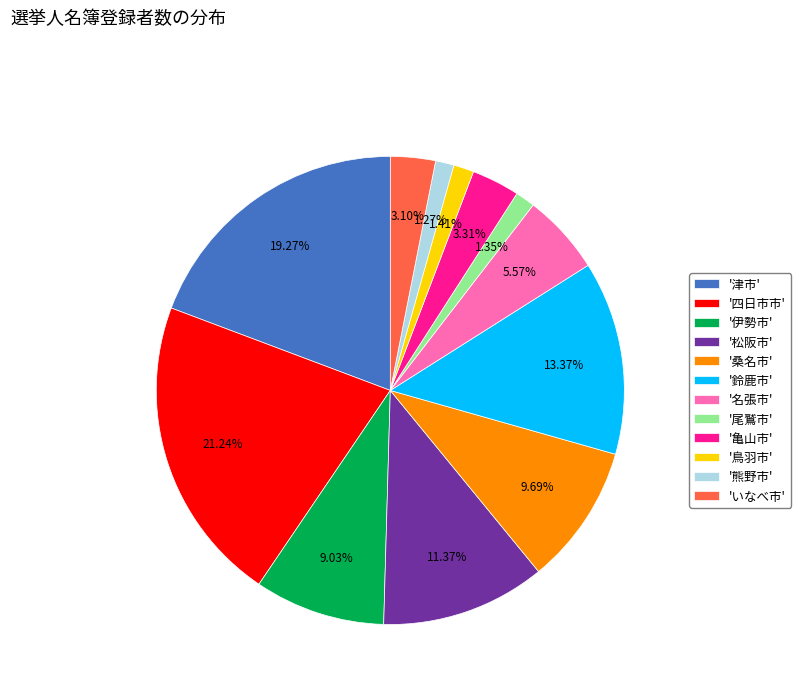

Approximately how many times larger is the value at '津市' compared to '鳥羽市'?

13.7